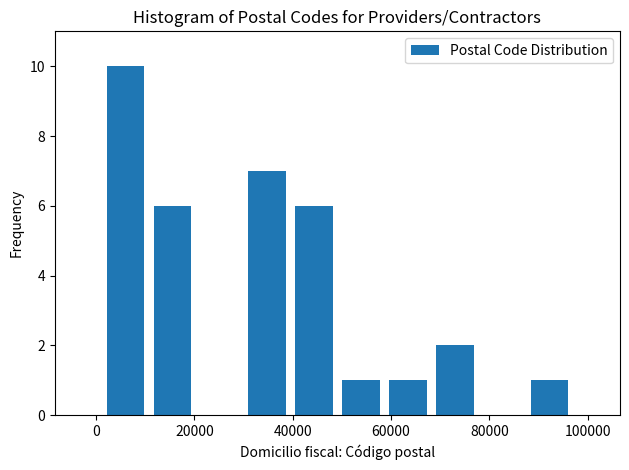

Reading left to right, list every bar in this chart as the range it spans on the x-axis followed by its height. Neither the bar edges nor the heights are printed on the chart, so give them approximately, as read against the axes.

2000 to 10000: 10
10000 to 20000: 6
20000 to 30000: 0
30000 to 40000: 7
40000 to 50000: 6
50000 to 58000: 1
58000 to 68000: 1
68000 to 78000: 2
78000 to 88000: 0
88000 to 98000: 1